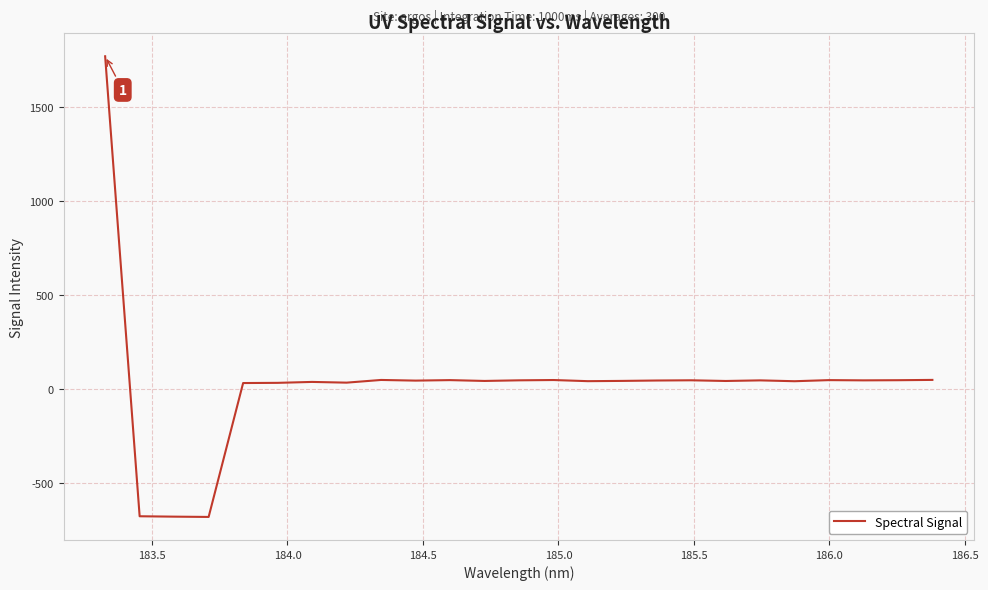

What is the maximum value shown in the chart?

1767.3